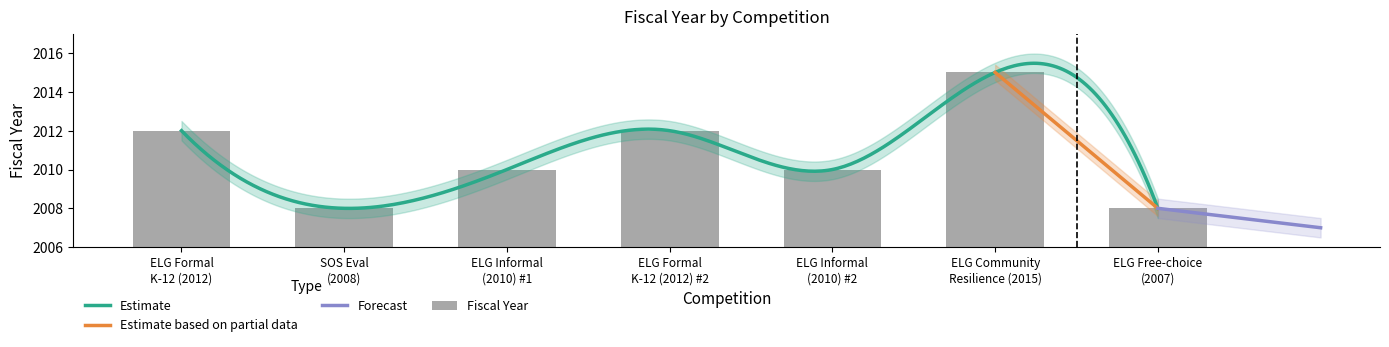

What is the minimum value shown in the chart?

2008